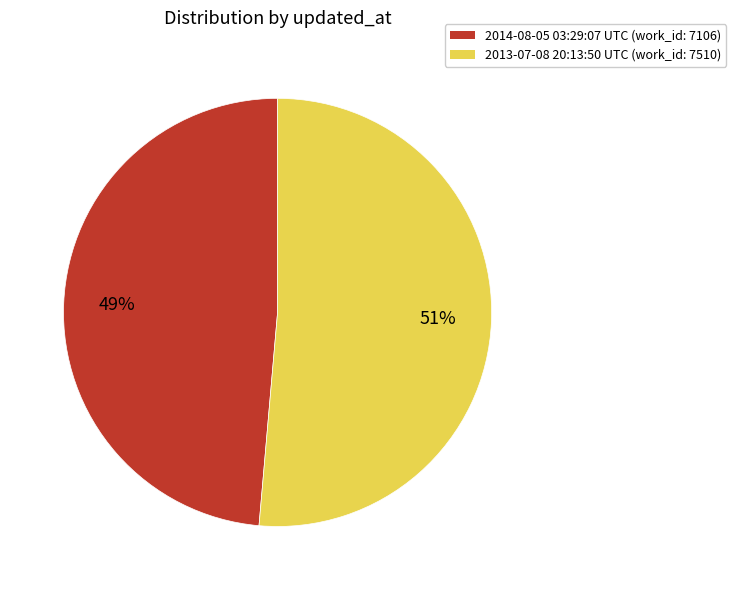

Which category accounts for the majority?

2013-07-08 20:13:50 UTC